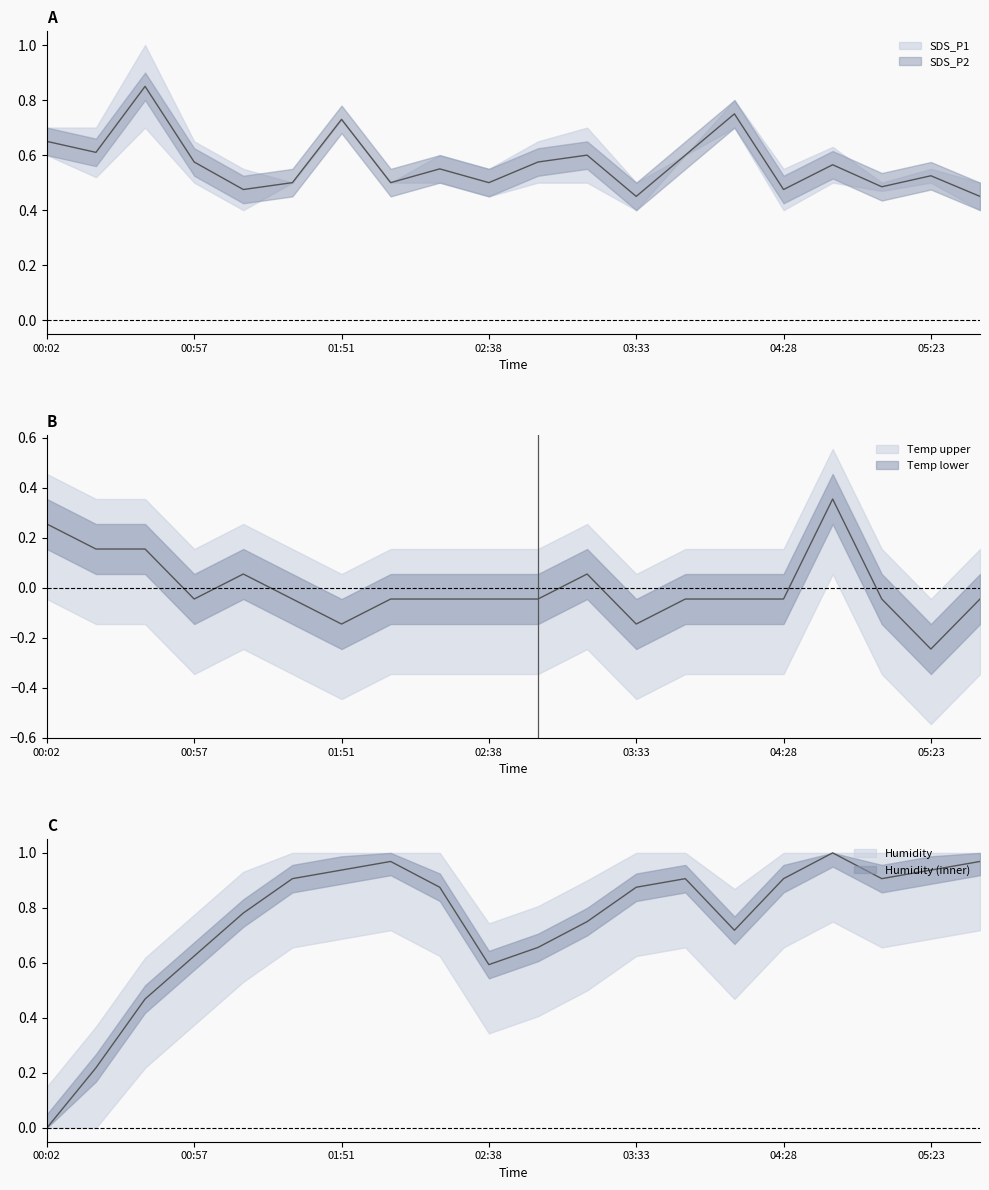

Where is the first local maximum for Humidity?

02:01